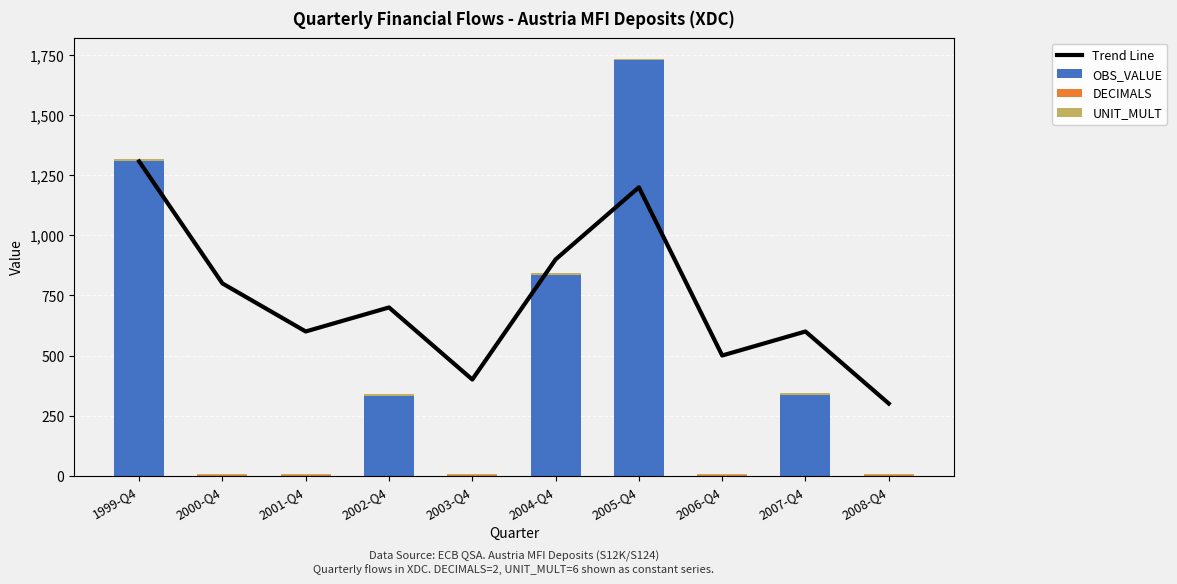

Reading right to left, what are all the values shown in this chart?

Trend Line: 300	600	500	1200	900	400	700	600	800	1308
OBS_VALUE: 0	335	0	1728	835	0	330	0	0	1308
DECIMALS: 2	2	2	2	2	2	2	2	2	2
UNIT_MULT: 6	6	6	6	6	6	6	6	6	6